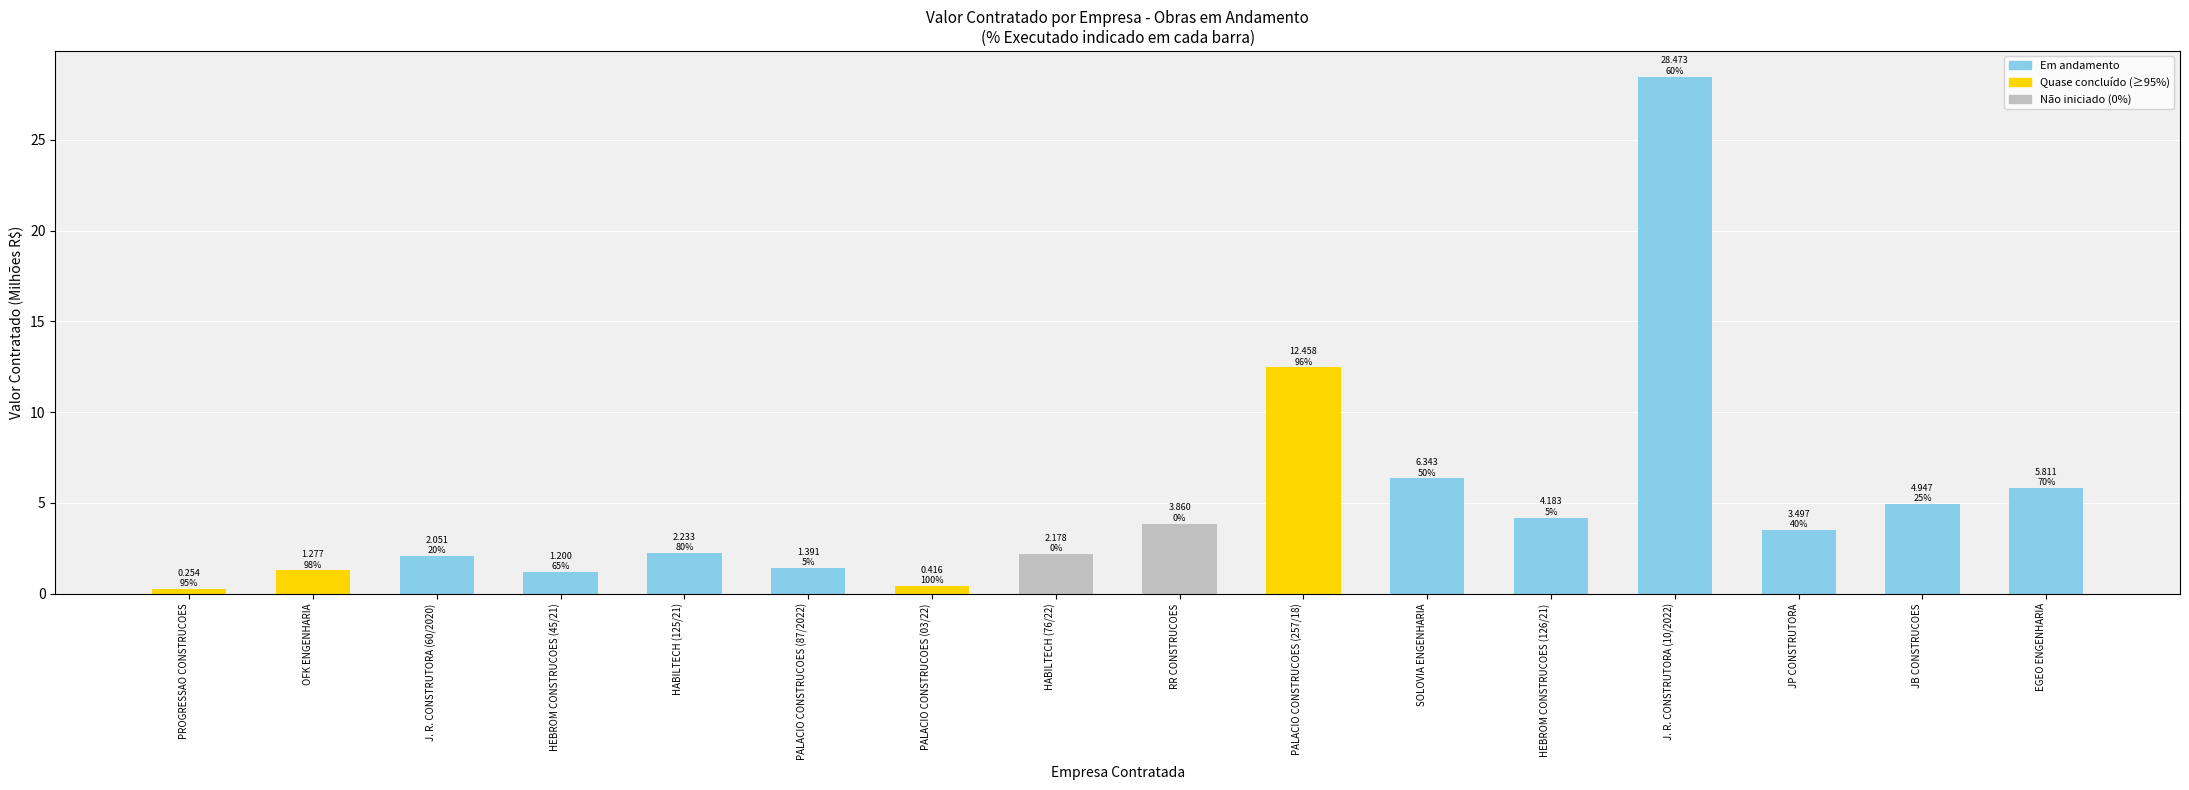

Are the bars horizontal?

No